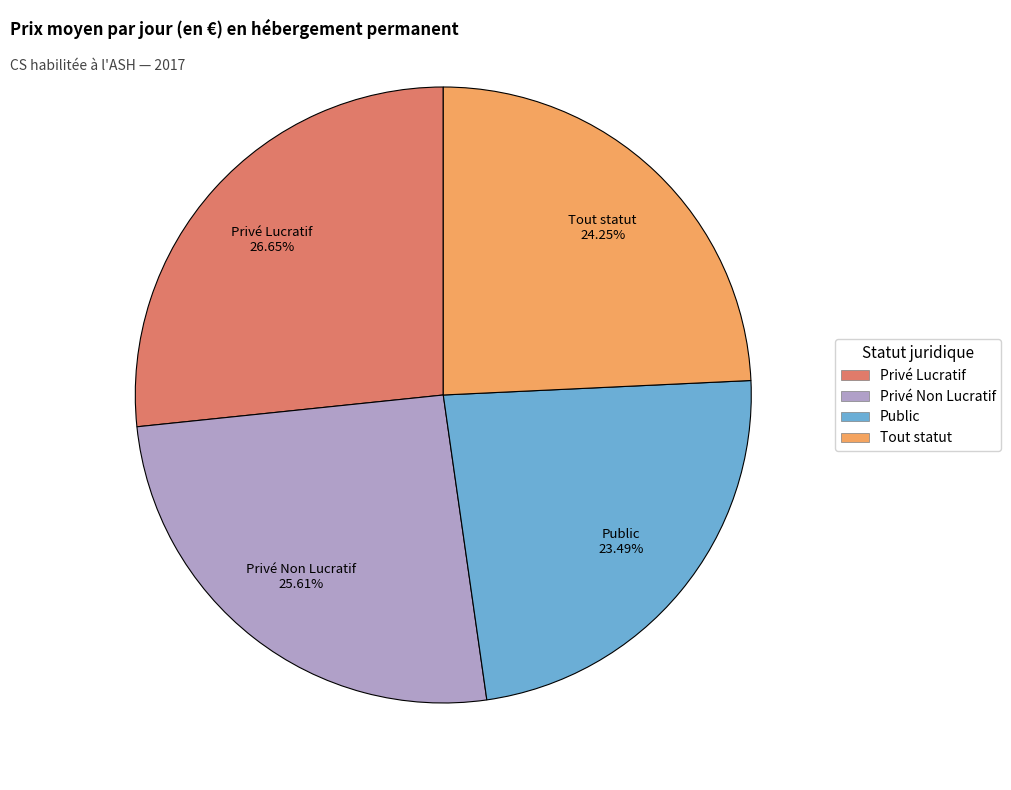

Does Privé Non Lucratif account for over 50% of the chart?

No